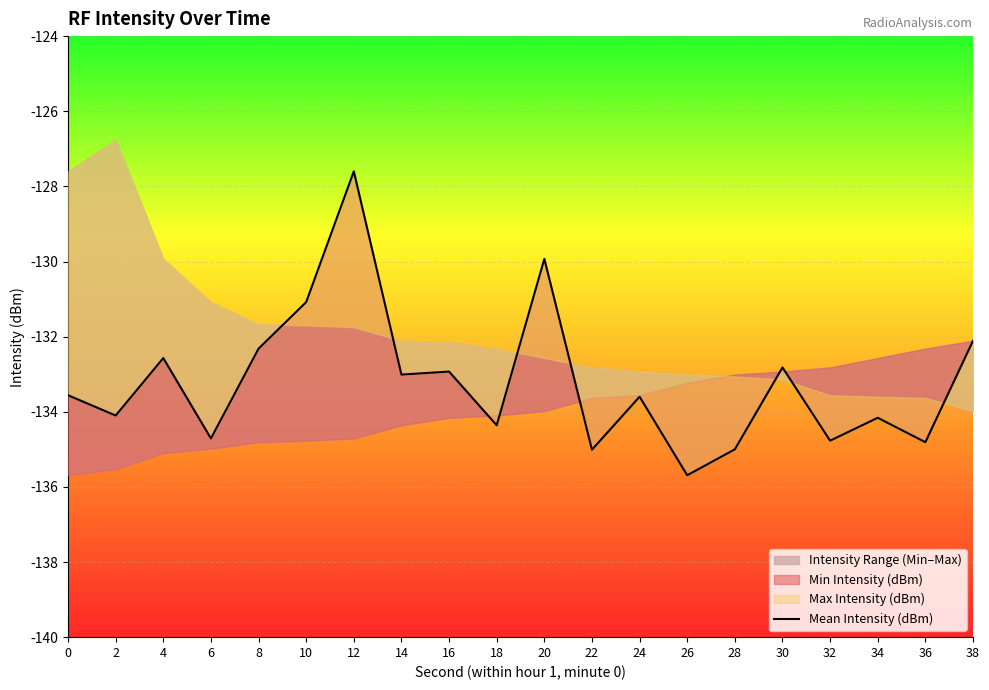

Rank the categories by value from lowest to highest.

26, 22, 28, 36, 32, 6, 18, 34, 2, 24, 0, 14, 16, 30, 4, 8, 38, 10, 20, 12